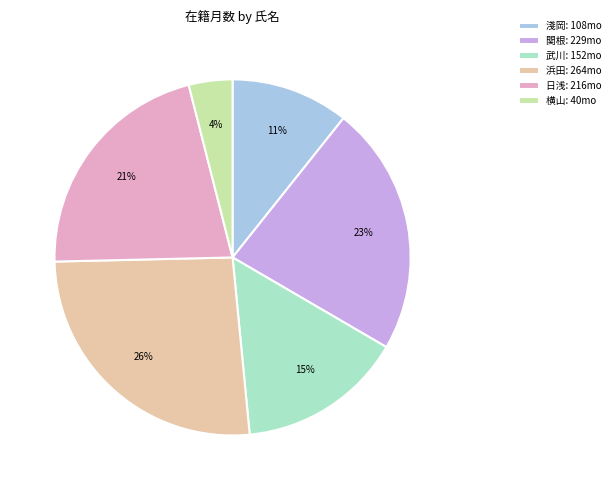

To the nearest percent, what portion does 浜田: 264mo represent?

26%